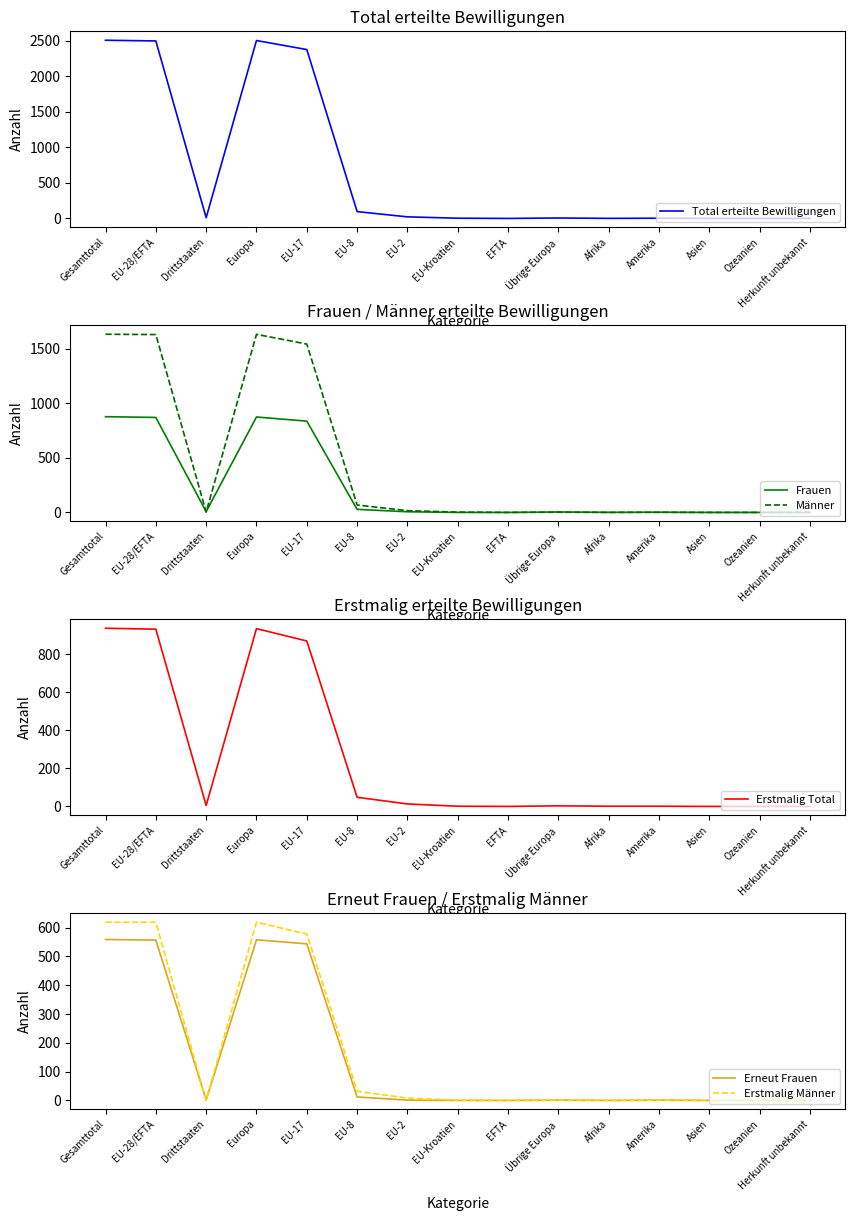

How many positive values does the Total erteilte Bewilligungen series have?

11